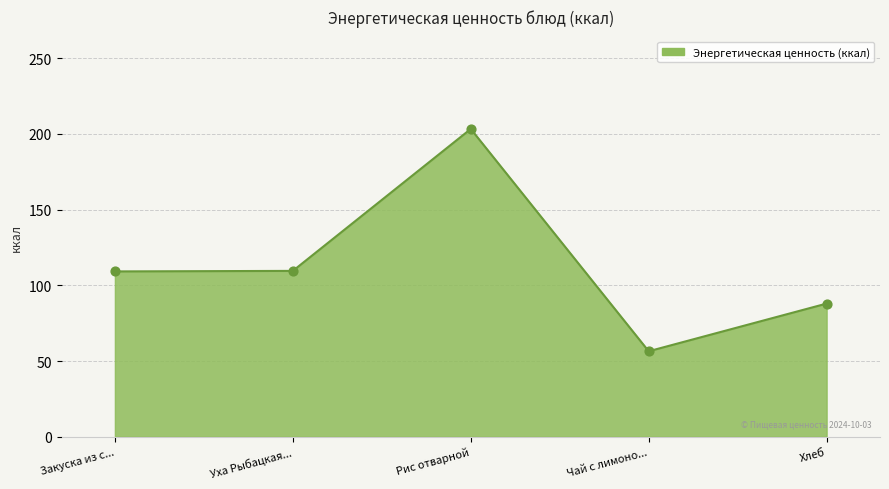

What is the ratio of the value at Уха Рыбацкая... to the value at Закуска из с...?

1.0